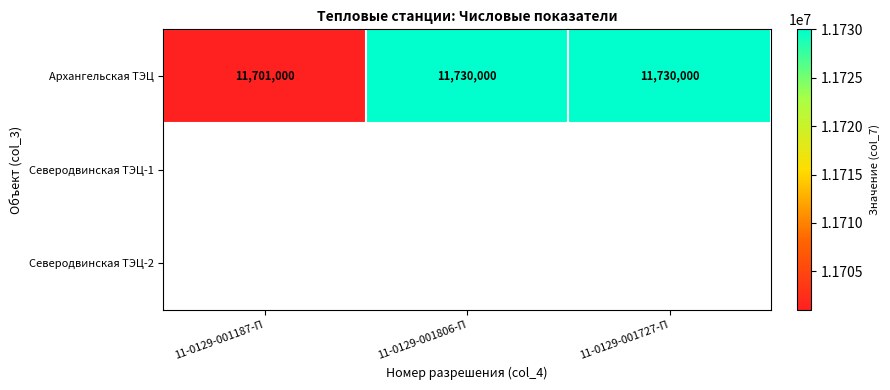

What is the difference between the maximum and minimum values?

29000